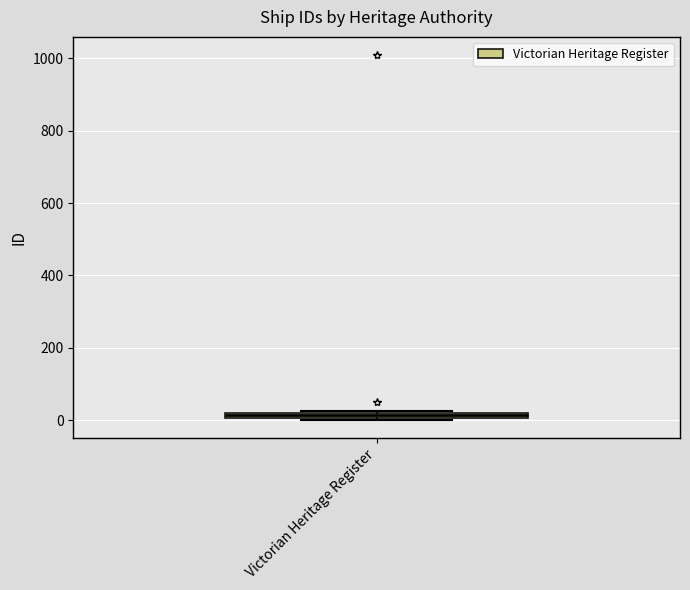

Where is the lower edge of the box for Victorian Heritage Register on the y-axis? The values are not printed on the chart, so give them approximately, as read against the axis.

0